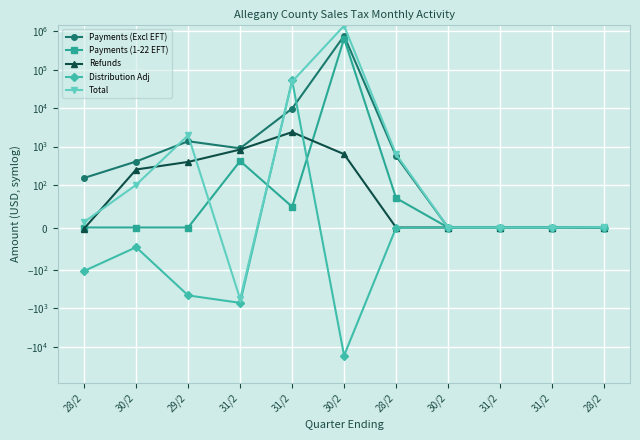

True or false: Payments (1-22 EFT) and Payments (Excl EFT) intersect in this chart.

False